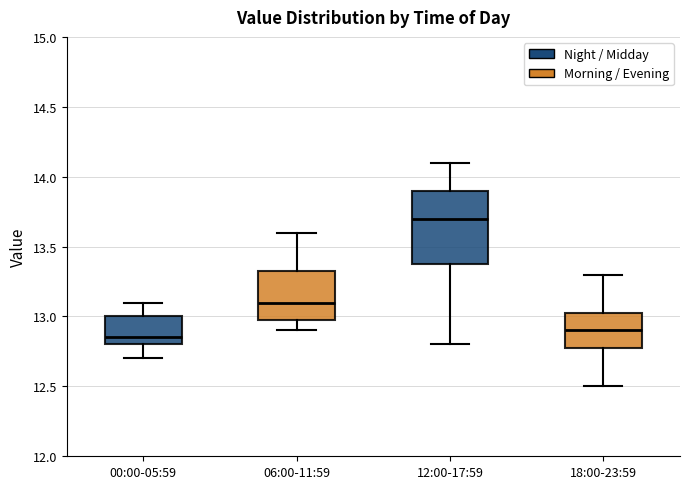

Reading left to right, read every box against the y-axis: the position of its median line, the range the box covers, and the ends of its whiskers. The values are not printed on the chart, so give them approximately, as read against the axis.

00:00-05:59: median 12.85, box 12.80 to 13.00, whiskers 12.70 to 13.10
06:00-11:59: median 13.10, box 13.00 to 13.35, whiskers 12.90 to 13.60
12:00-17:59: median 13.70, box 13.40 to 13.90, whiskers 12.80 to 14.10
18:00-23:59: median 12.90, box 12.80 to 13.05, whiskers 12.50 to 13.30